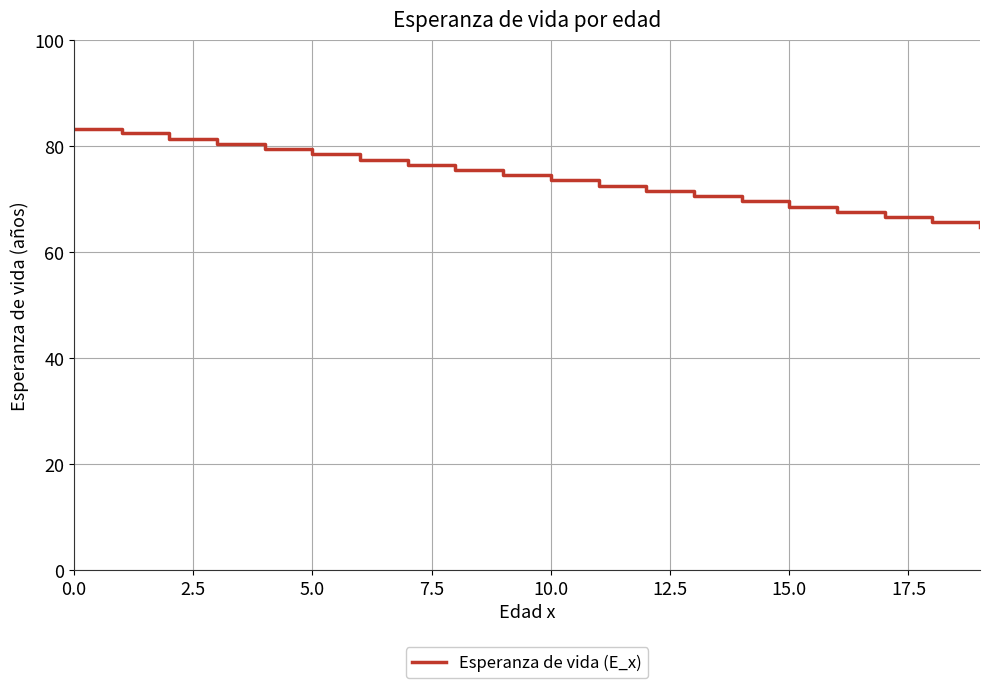

What is the difference between the maximum and minimum values?

18.5